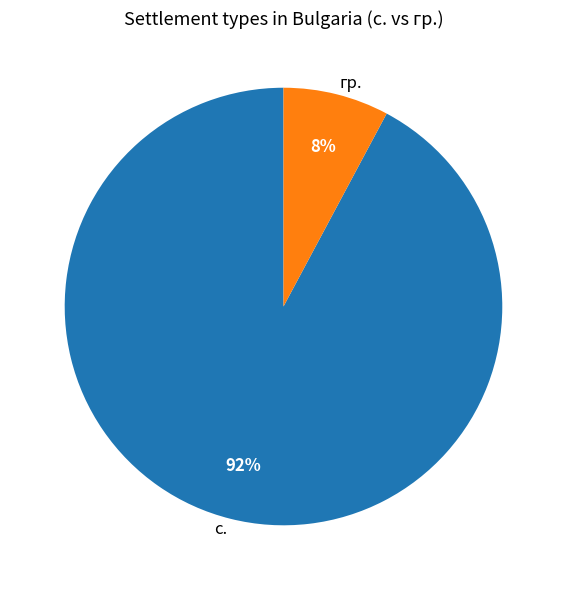

What is the smallest slice in the pie chart?

гр.